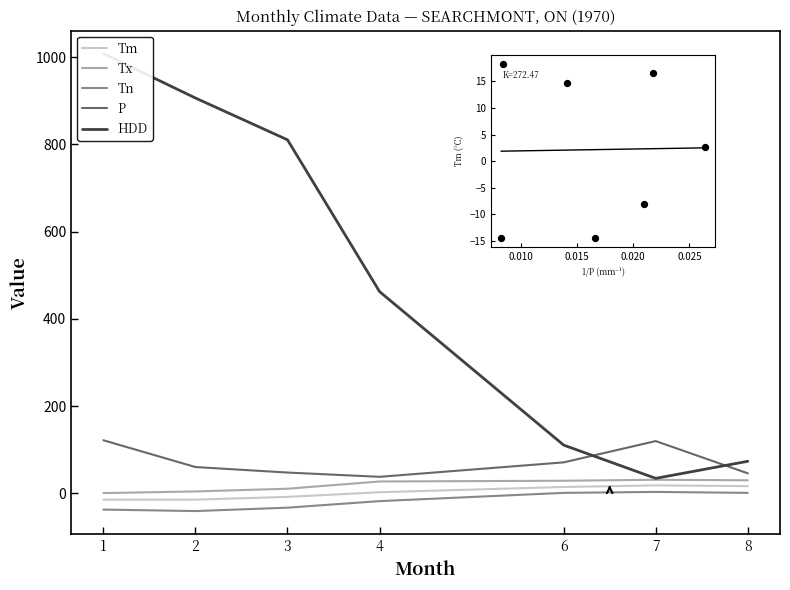

Is the value of Tm at 4 greater than the value of Tx at 7?

No